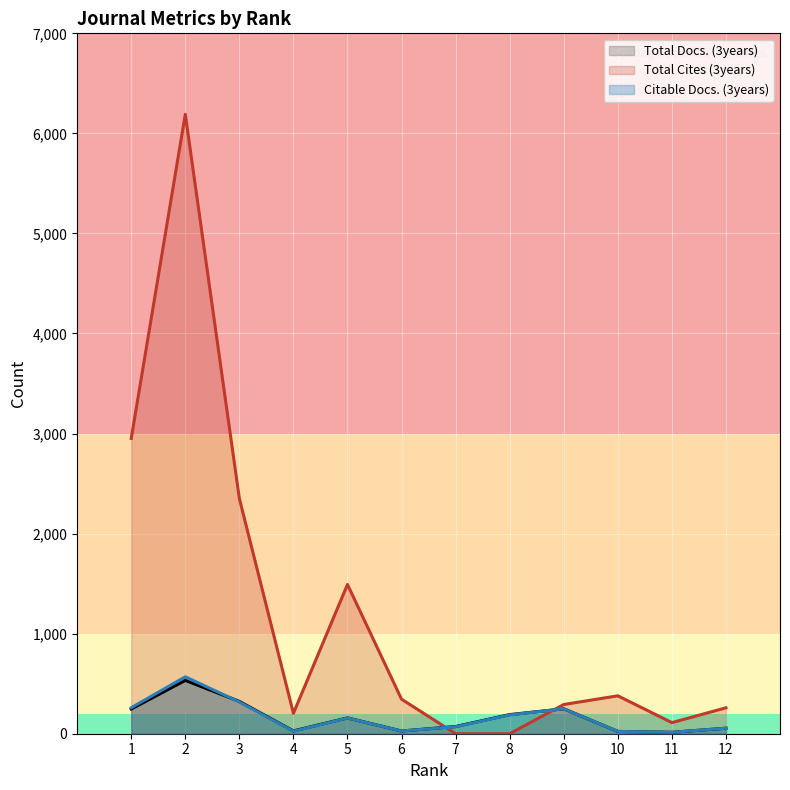

At which category does Total Cites (3years) reach its first local peak?

2